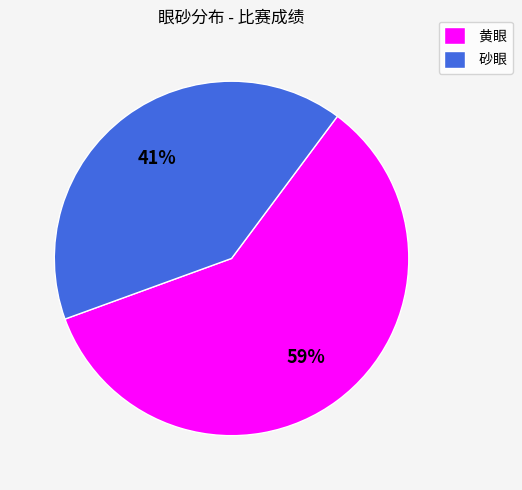

Which category has the biggest portion of the pie?

黄眼